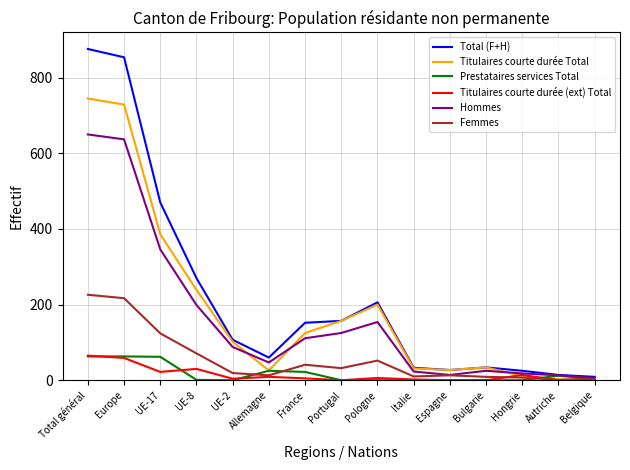

What position from the right is Autriche?

2